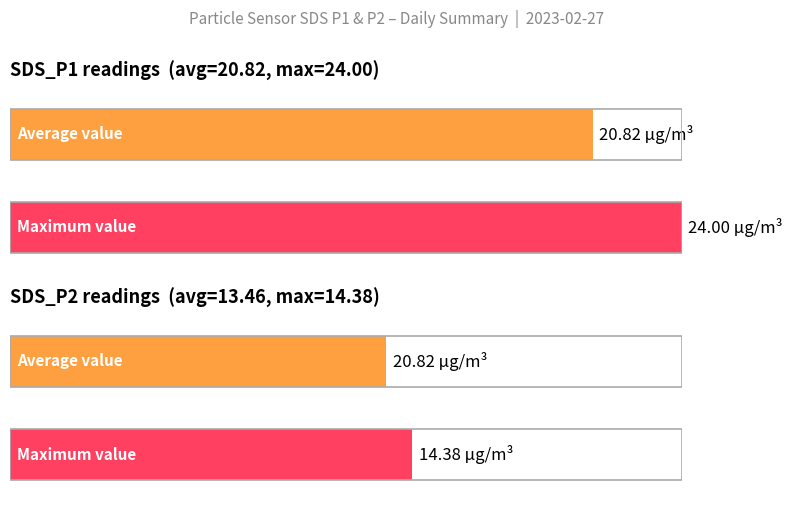

What are all the series names shown in the legend?

SDS_P1, SDS_P2